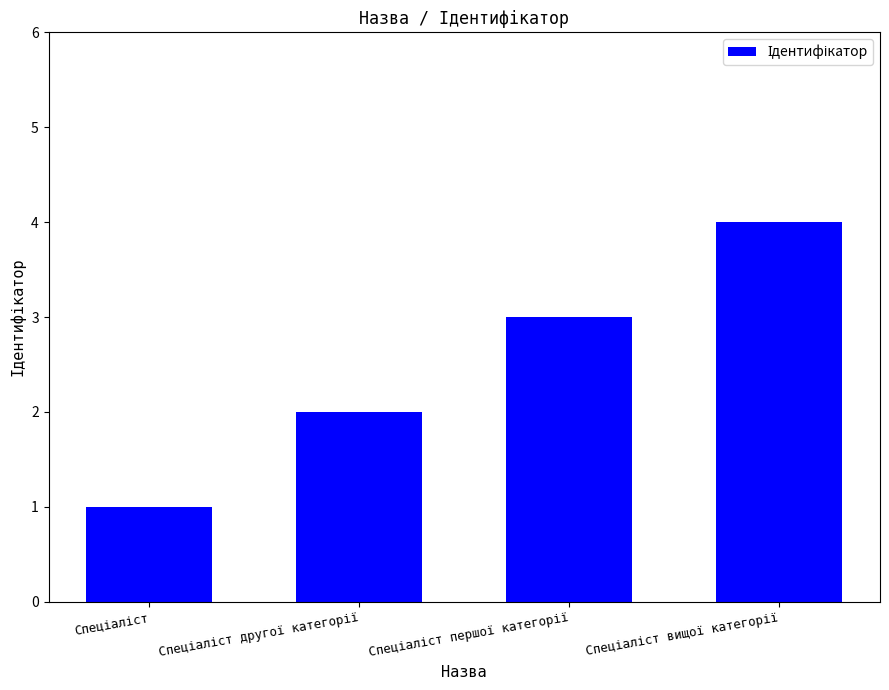

What is the difference between the maximum and minimum values?

3